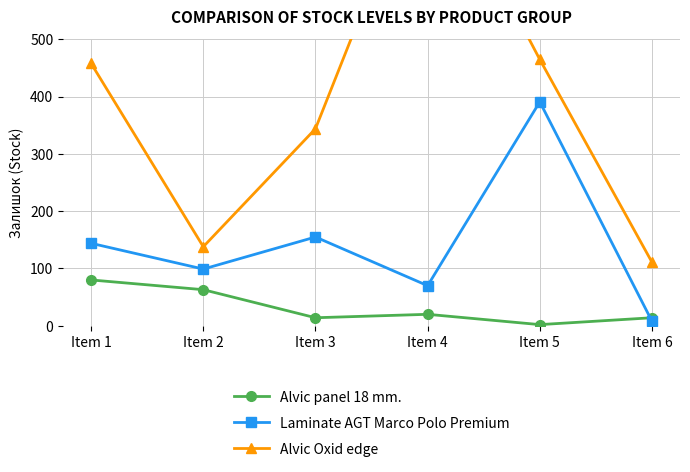

Which series ends up on top after the final intersection of Laminate AGT Marco Polo Premium and Alvic panel 18 mm.?

Alvic panel 18 mm.